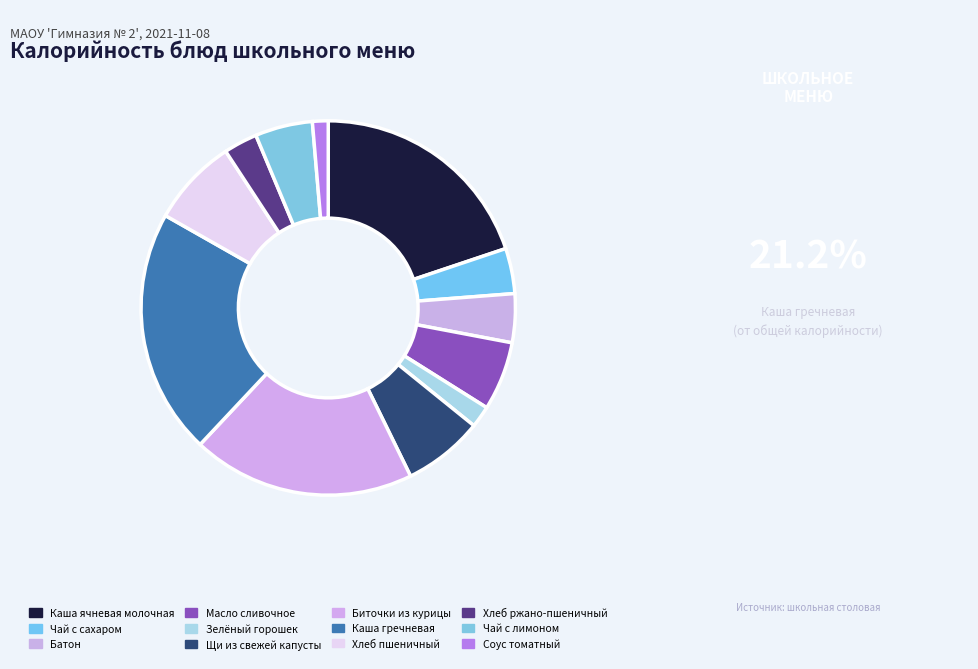

Do Хлеб ржано-пшеничный and Батон together represent more than half of the pie?

No